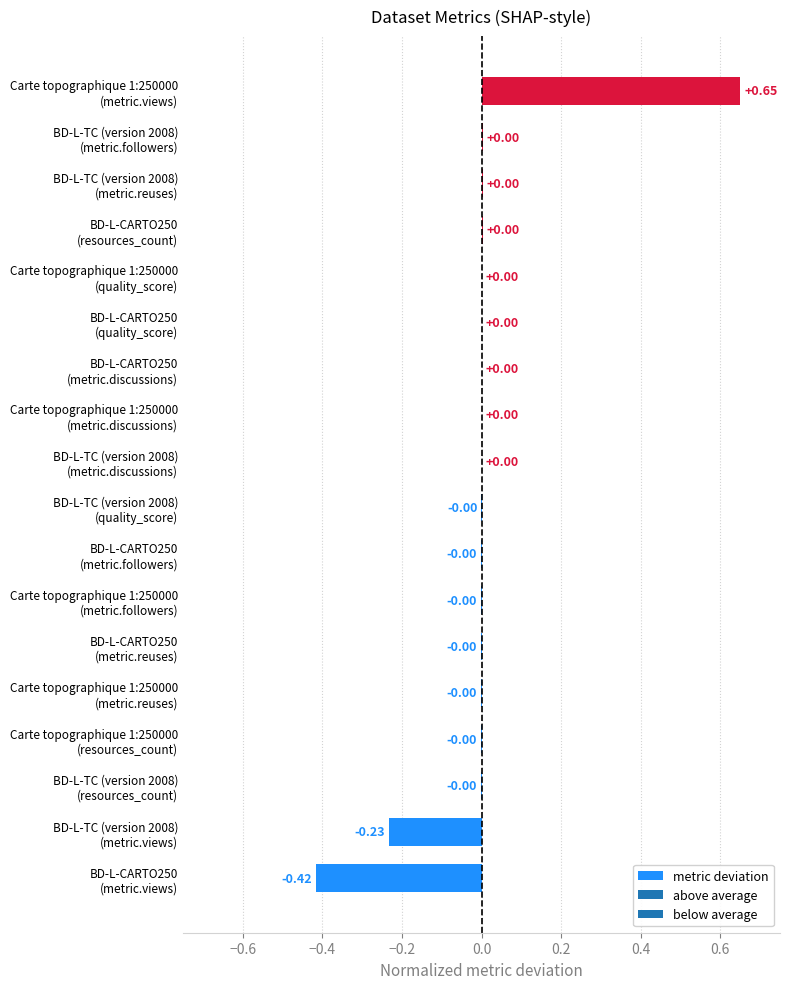

Count the number of data series in this chart.

1